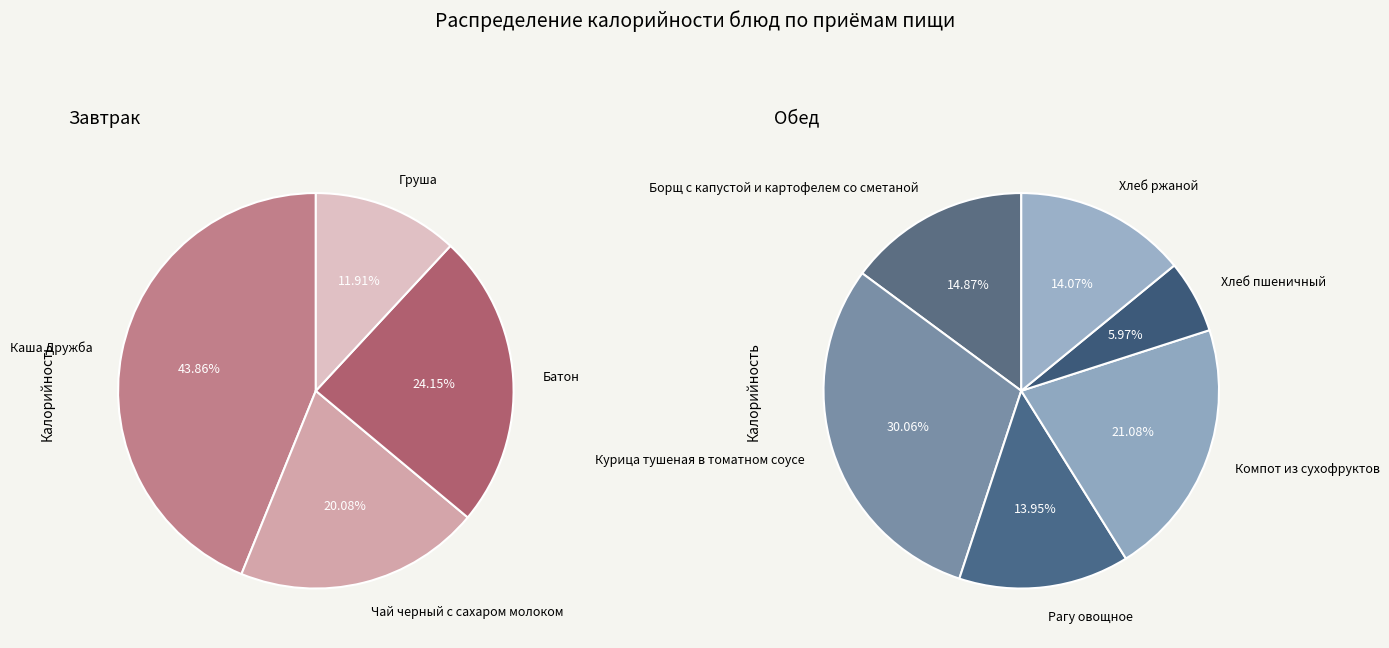

Approximately how many times larger is the value at Хлеб пшеничный compared to Хлеб ржаной?

0.4